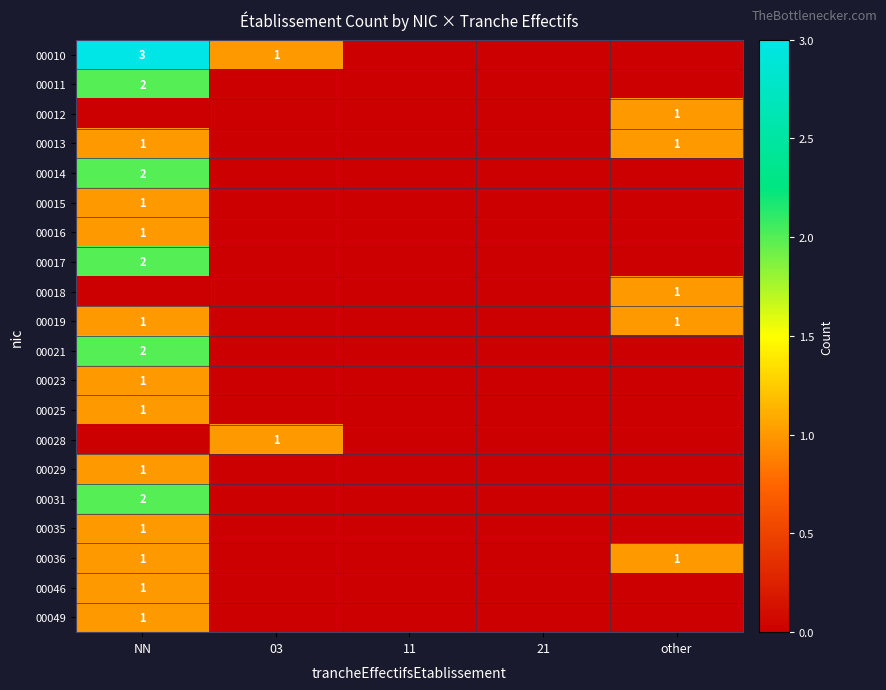

The 00014 series shows 3 at NN. True or false?

False